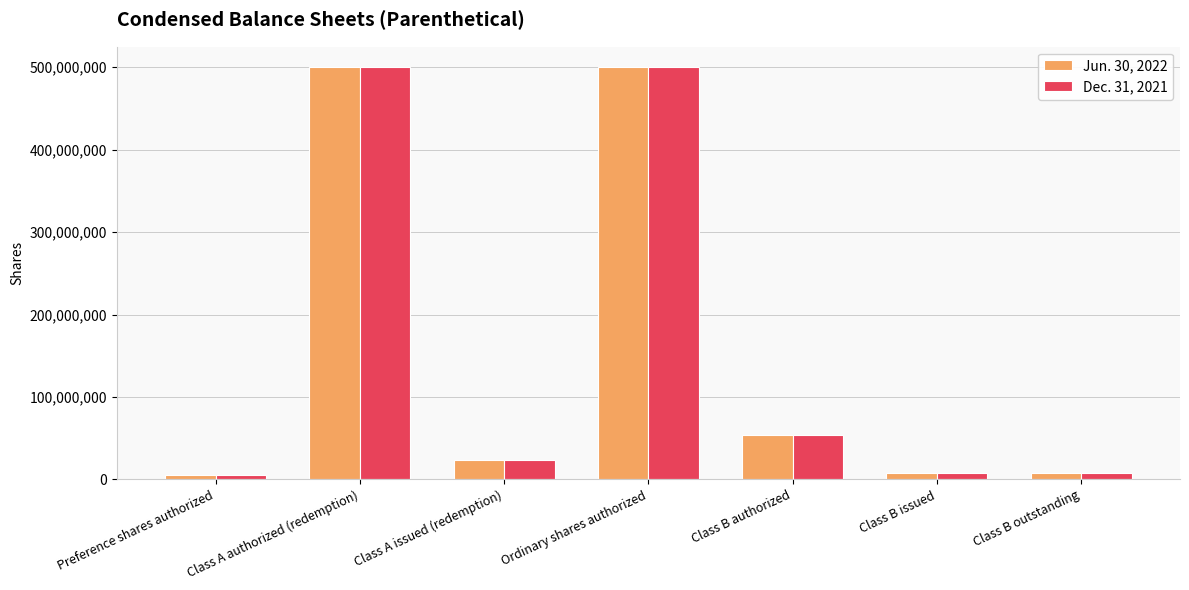

How many bars are there in each group?

2